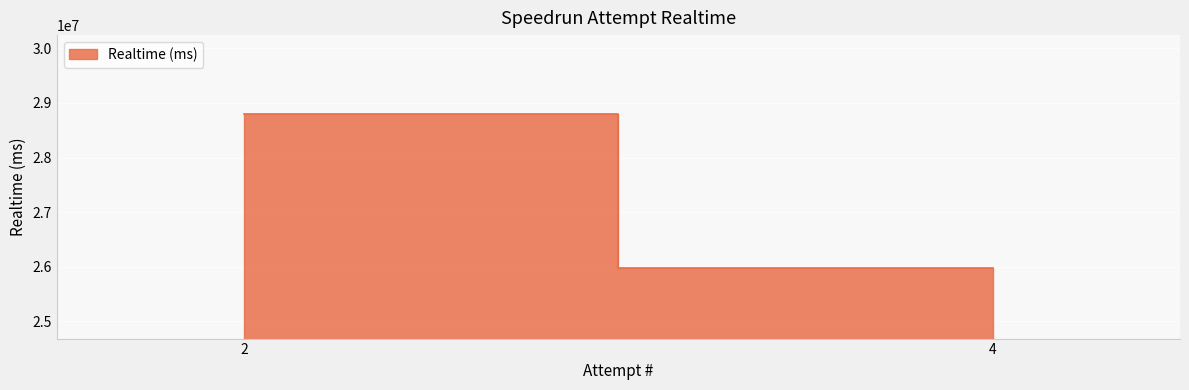

Count the values in the range 25981017 to 28803931.

2